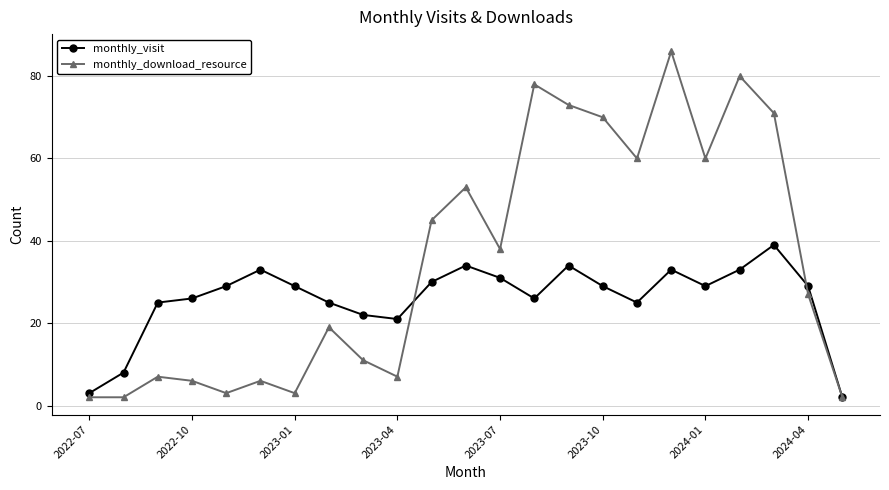

Which series has the largest range (max minus min)?

monthly_download_resource